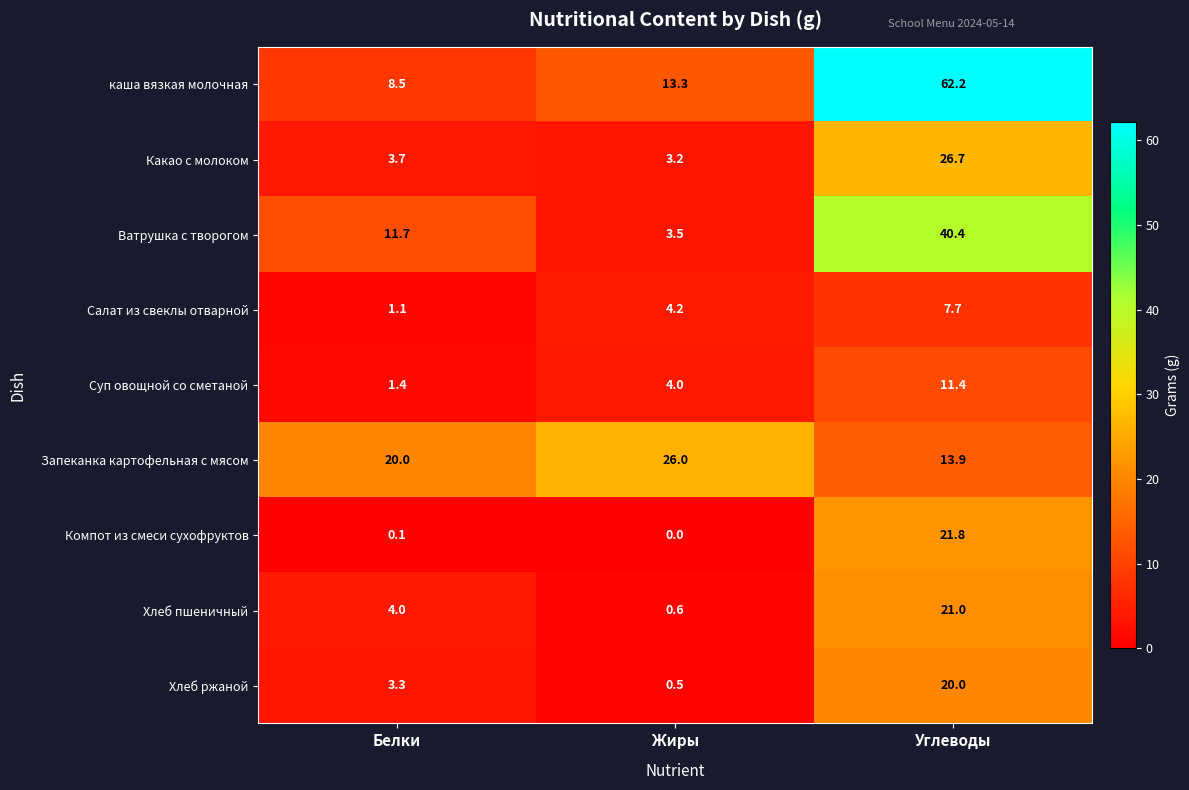

Which category has the lowest value across all series?

Жиры